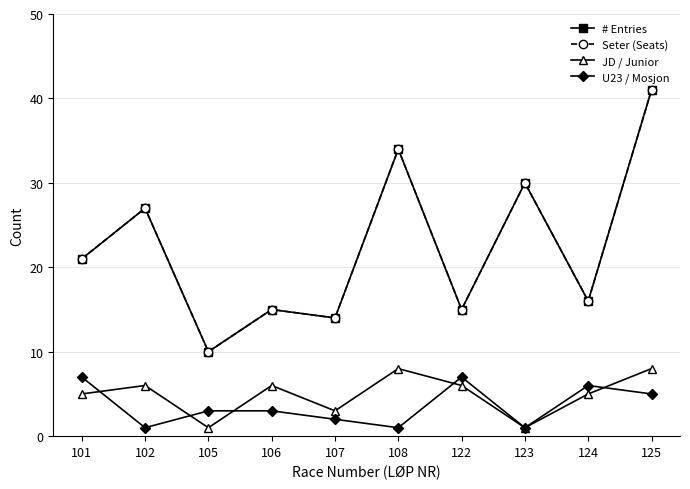

Between 105 and 122, which series saw the biggest shift?

# Entries